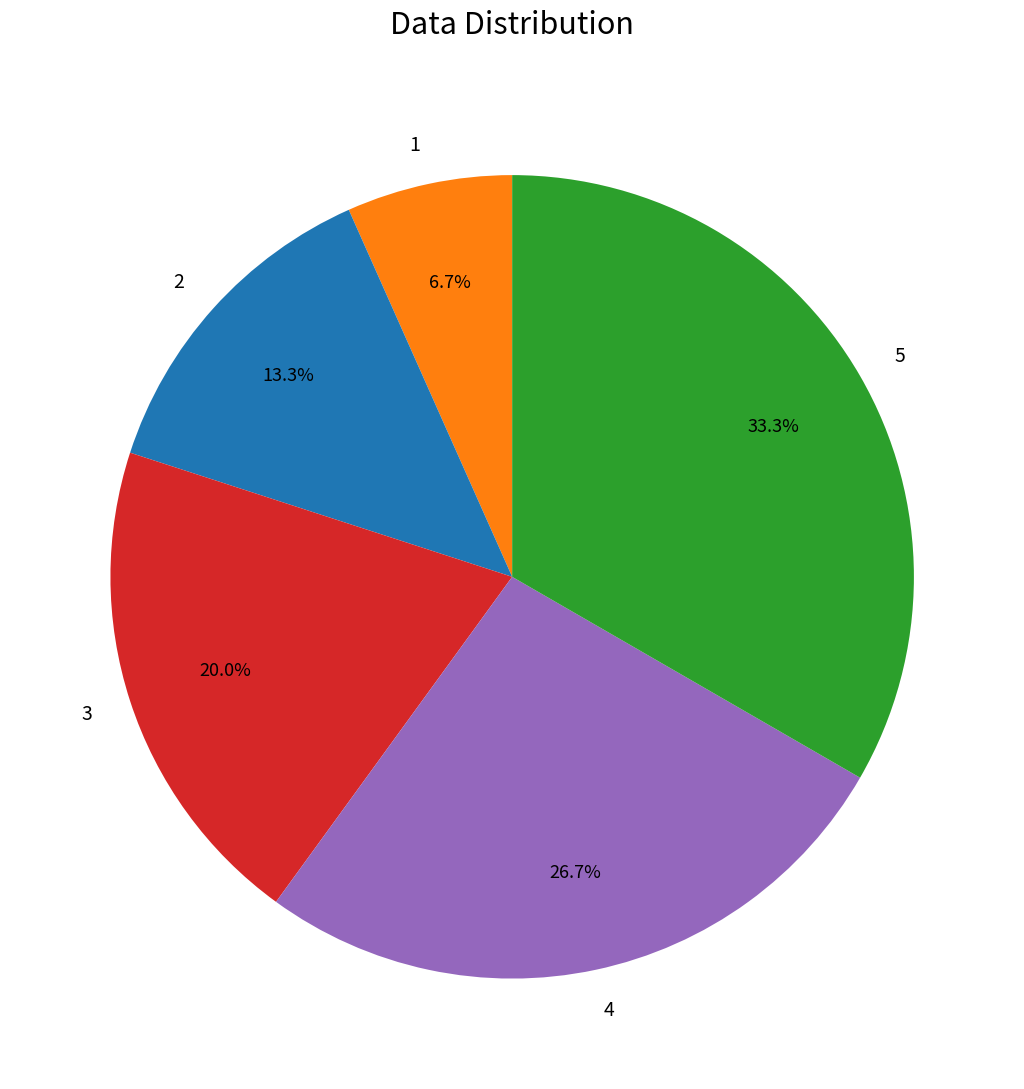

Is there a majority slice in this chart?

No